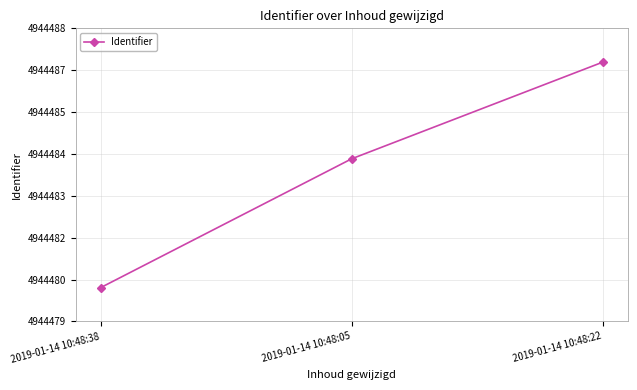

What is the difference between the maximum and minimum values?

7